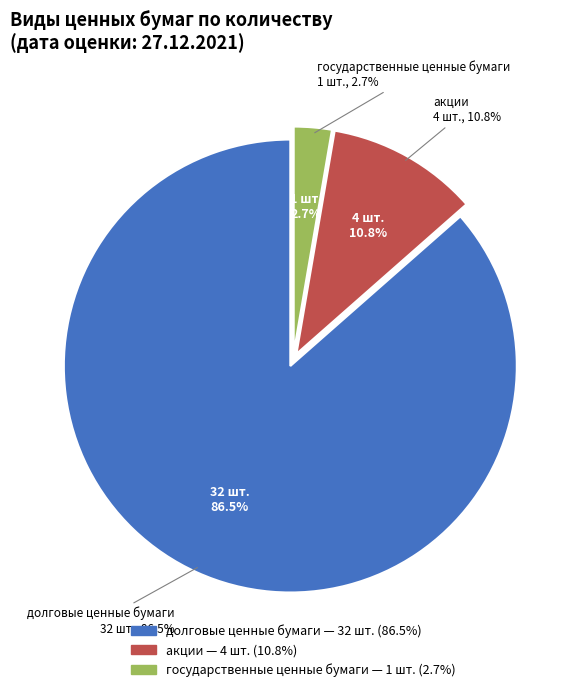

Rank the categories by value from highest to lowest.

долговые ценные бумаги, акции, государственные ценные бумаги